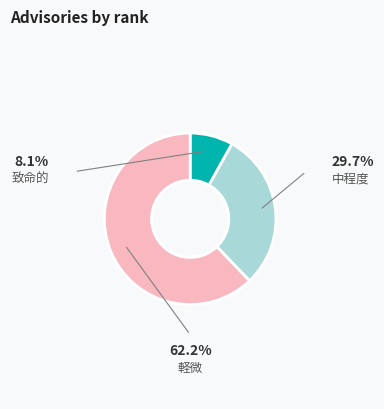

Count the number of slices in the pie.

3